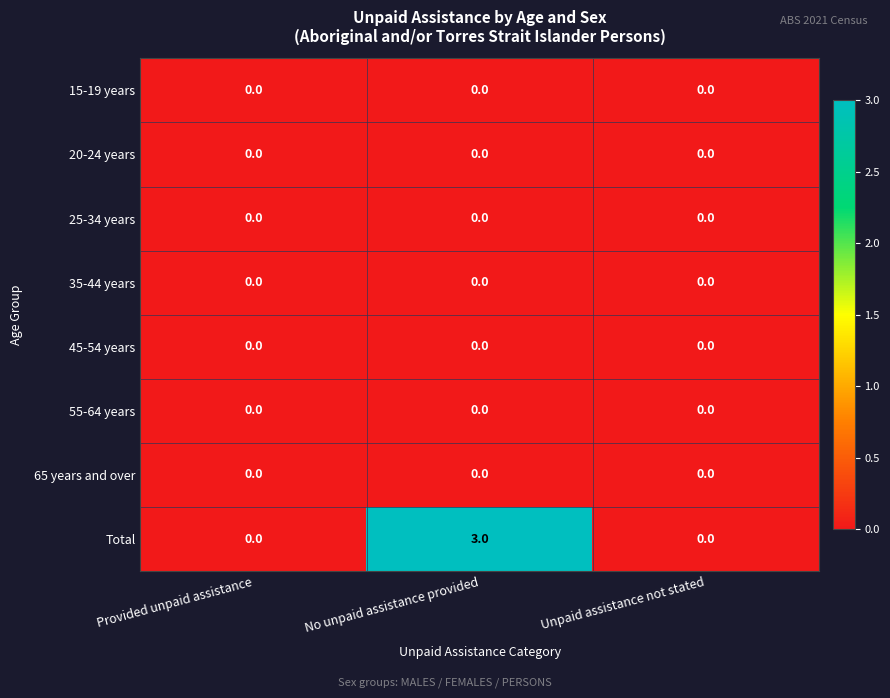

What is the maximum value shown in the chart?

3